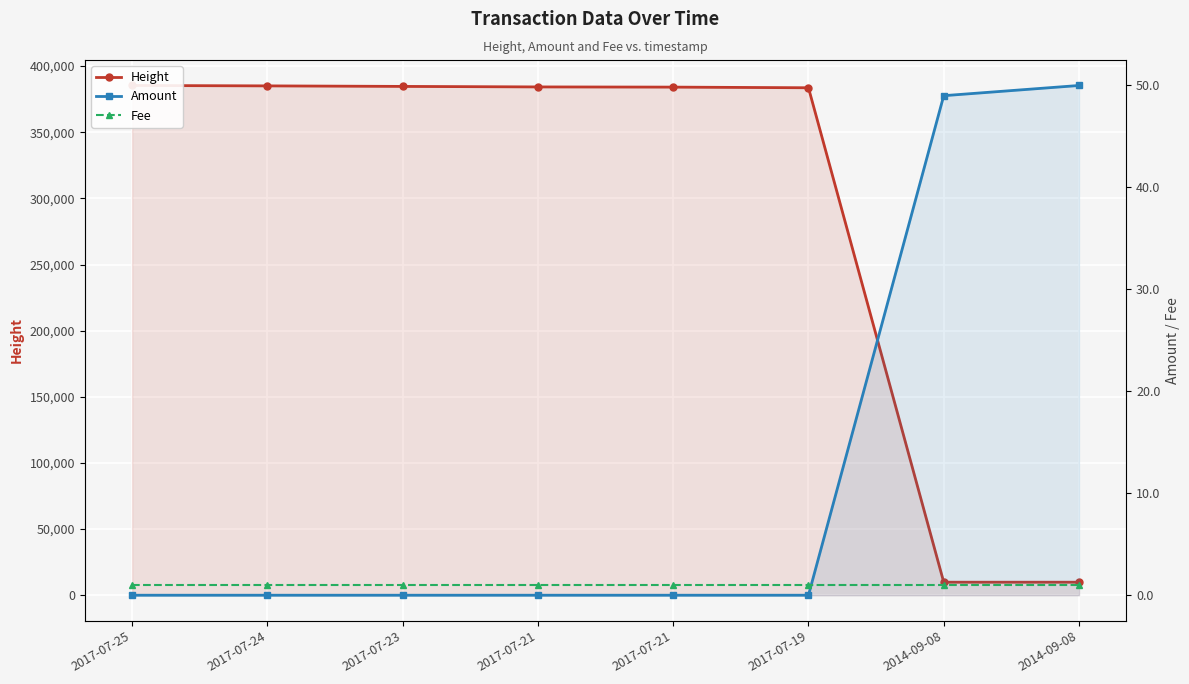

Reading right to left, what are all the values shown in this chart?

Height: 9841	9842	383637	384124	384269	384659	385056	385355
Amount: 50	49	0	0	0	0	0	0
Fee: 1	1	1	1	1	1	1	1